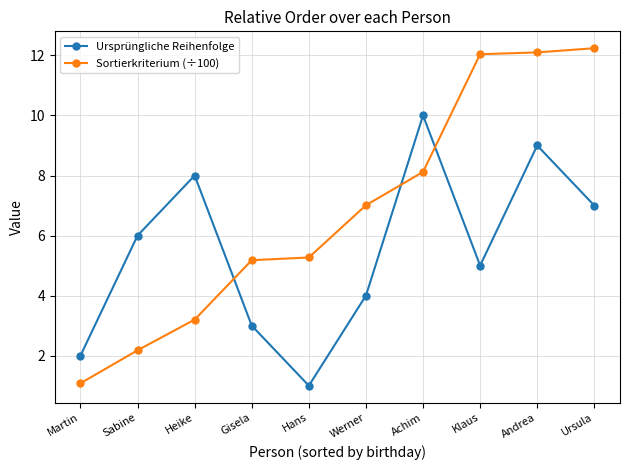

Which series has the largest total across all categories?

Sortierkriterium (÷100)